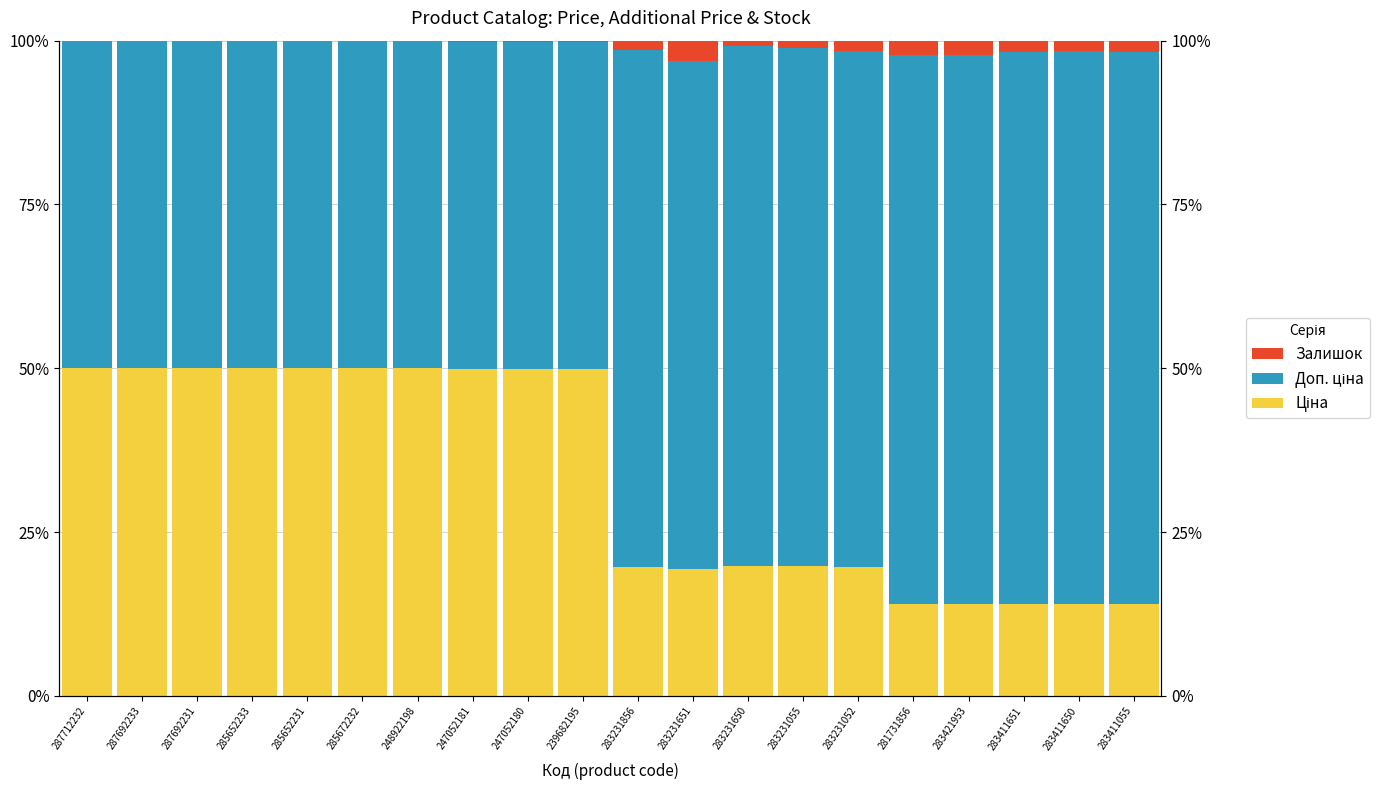

What is the maximum value for Доп. ціна?

0.8